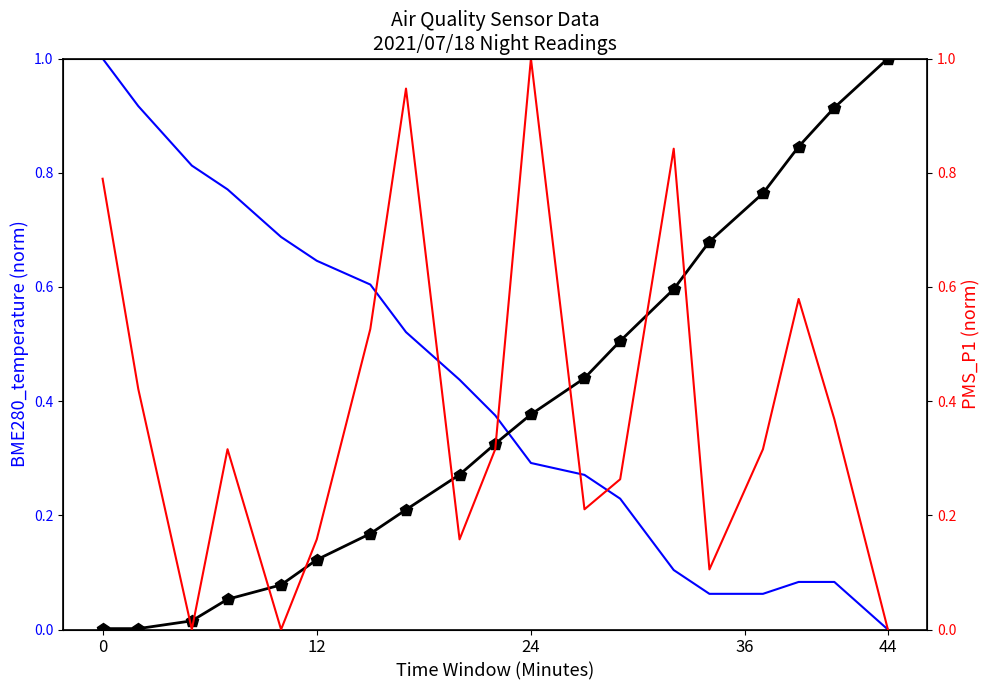

How many intersections are there between PMS_P1 and BME280_temperature?

5